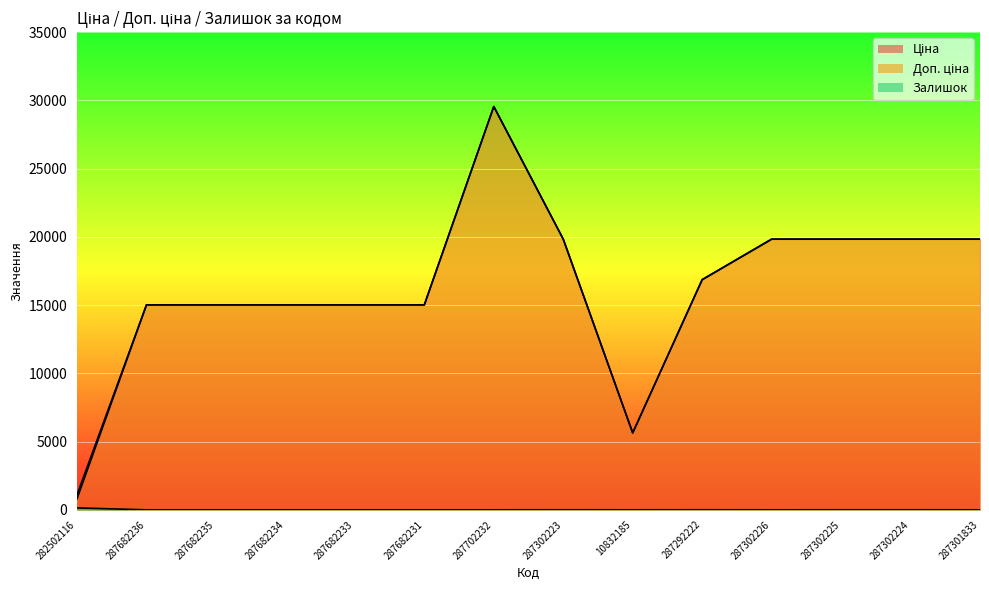

Reading left to right, list all the values displayed in this chart.

Ціна: 813.0	15019.2	15019.2	15019.2	15019.2	15019.2	29548.9	19831.1	5636.0	16863.2	19831.1	19831.1	19831.1	19831.1
Доп. ціна: 1101.8	15019.2	15019.2	15019.2	15019.2	15019.2	29548.9	19831.1	5636.0	16863.2	19831.1	19831.1	19831.1	19831.1
Залишок: 140.0	0.0	0.0	0.0	0.0	0.0	0.0	3.0	0.0	5.0	0.0	2.0	3.0	0.0